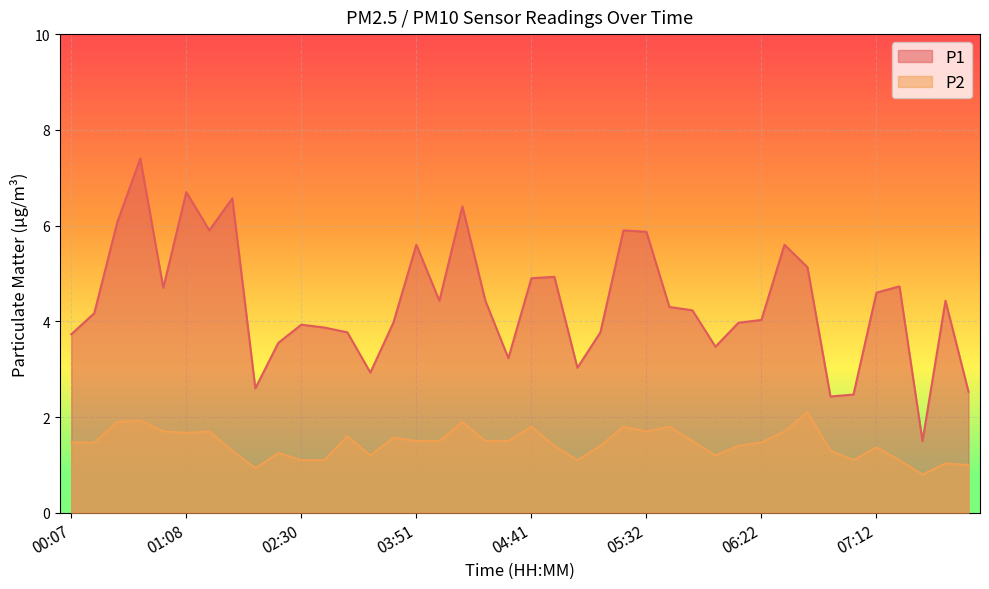

True or false: P2 and P1 cross at least once.

False